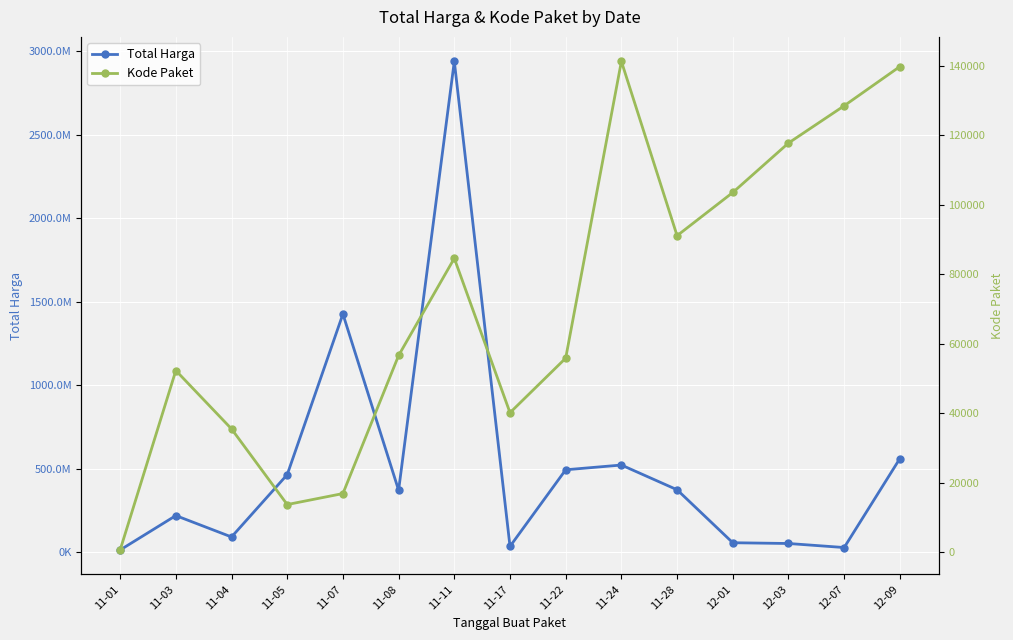

True or false: Total Harga and Kode Paket cross at least once.

False